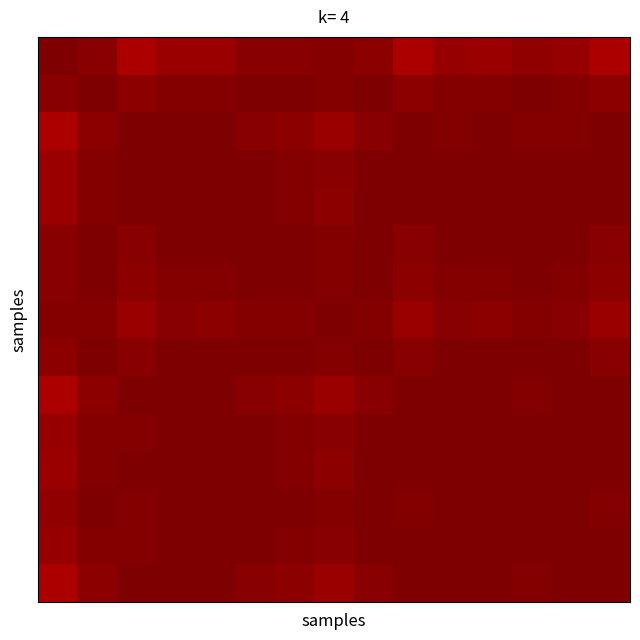

At which category is the sum across all series the highest?

12